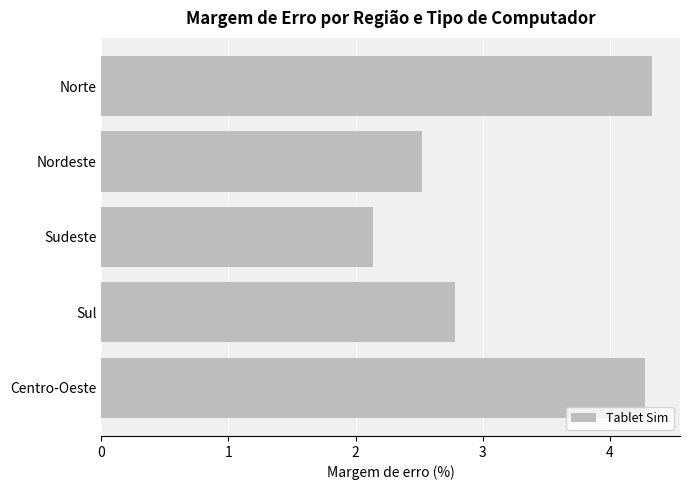

What is the sum of the values at Centro-Oeste and Nordeste?

6.8